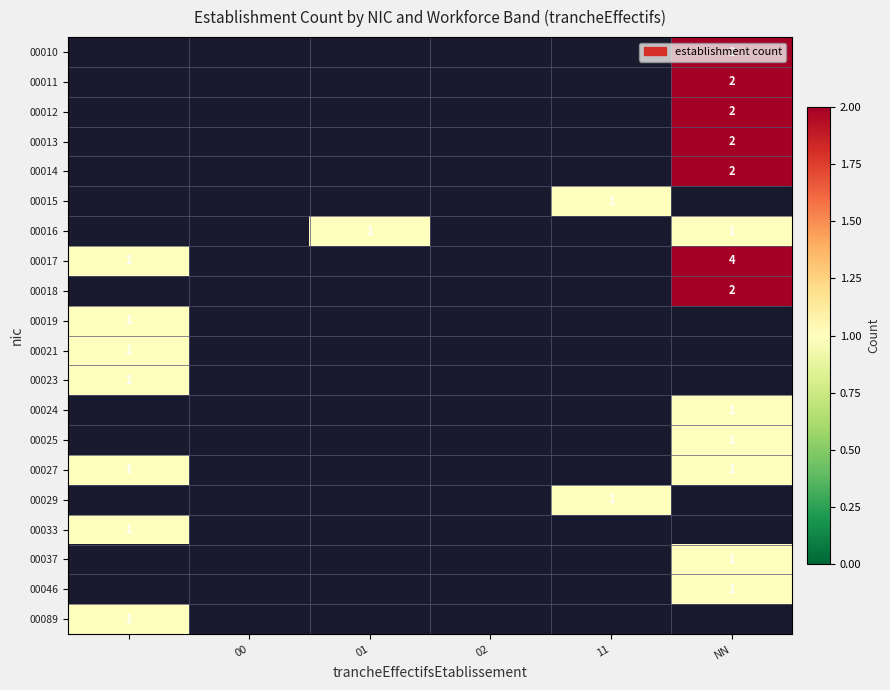

What is the maximum value shown in the chart?

4.0